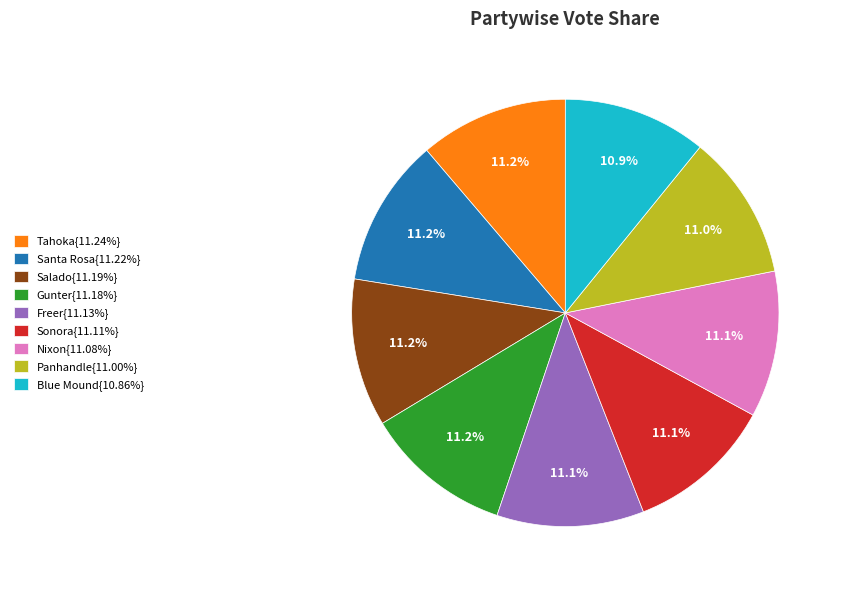

To the nearest percent, what is the average slice percentage?

11%